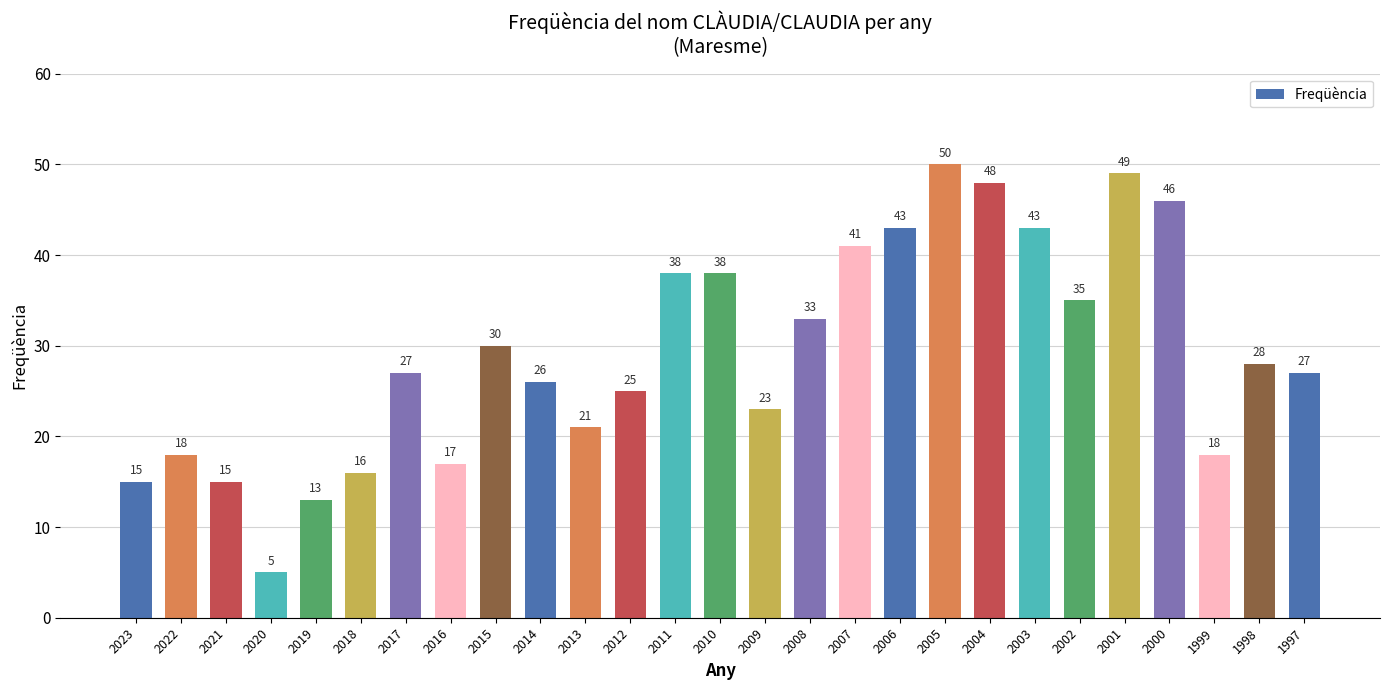

Approximately how many times larger is the value at 2003 compared to 2005?

0.9